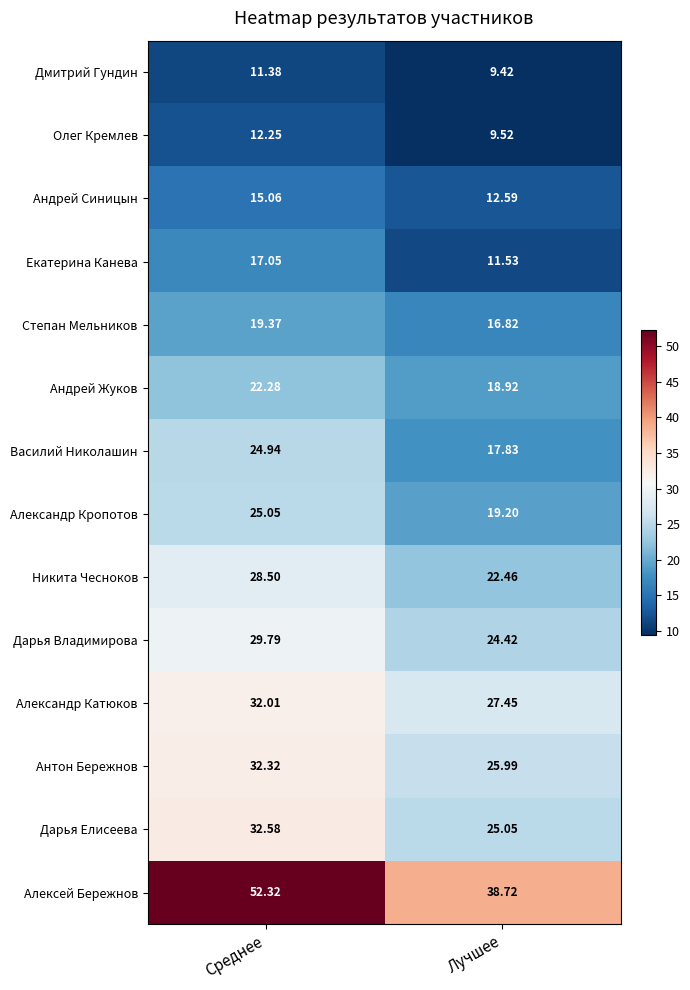

At which label is Антон Бережнов closest to 29?

Лучшее